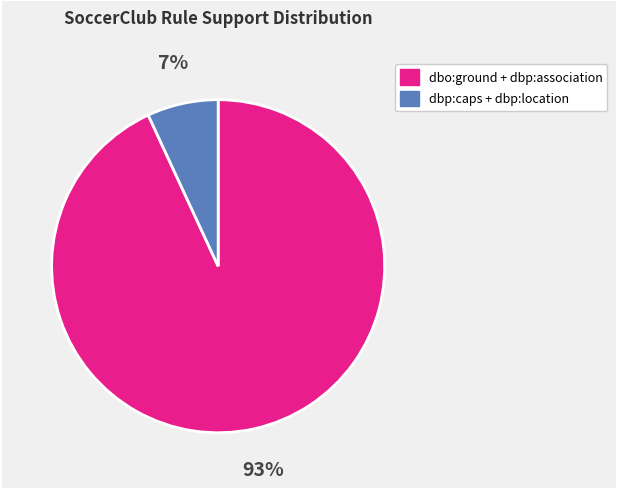

To the nearest percent, what is the average slice percentage?

50%